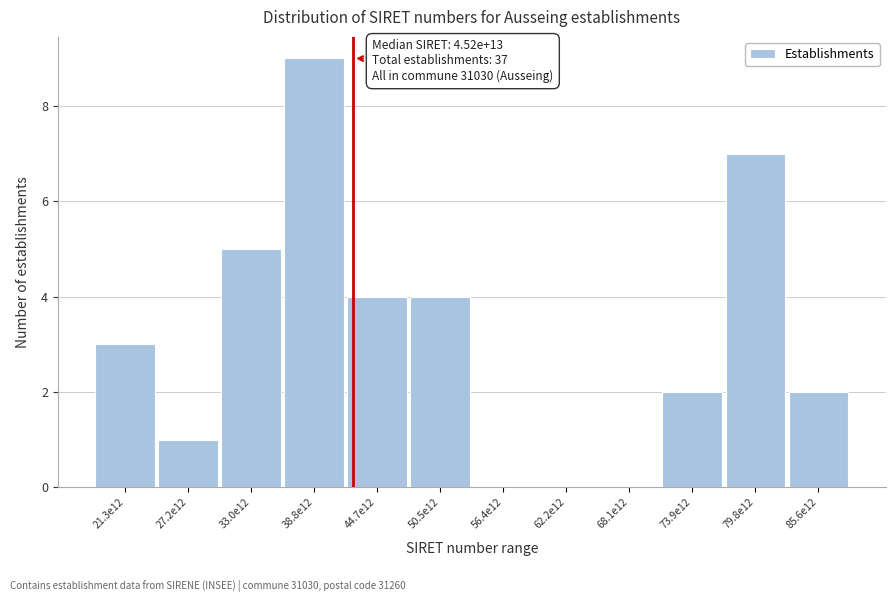

Reading right to left, extract all data points from this chart.

85.6e12=2	79.8e12=7	73.9e12=2	68.1e12=0	62.2e12=0	56.4e12=0	50.5e12=4	44.7e12=4	38.8e12=9	33.0e12=5	27.2e12=1	21.3e12=3